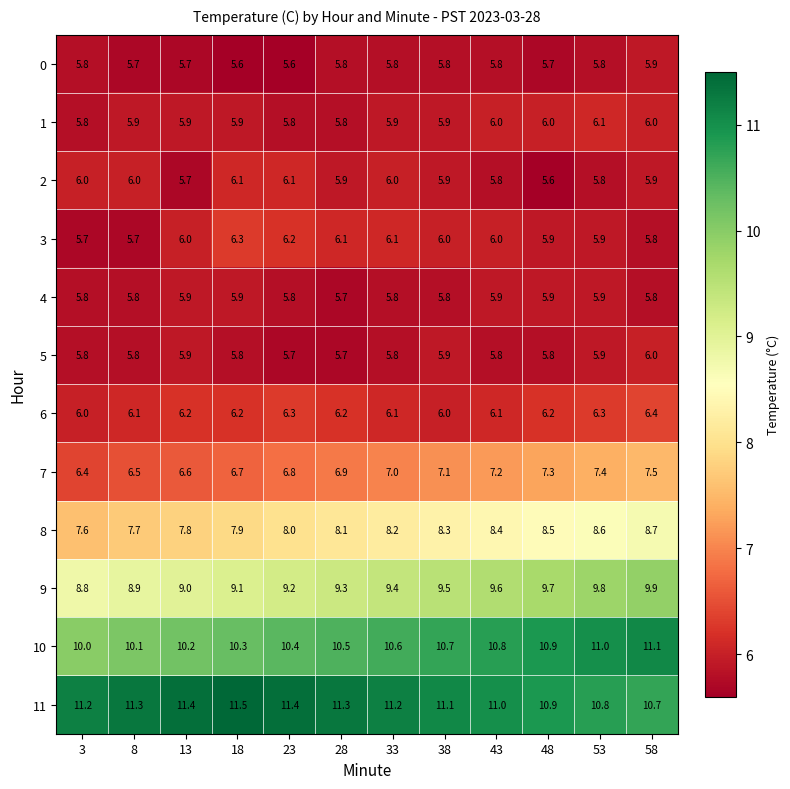

What is the approximate value of 0 at 58?

5.9